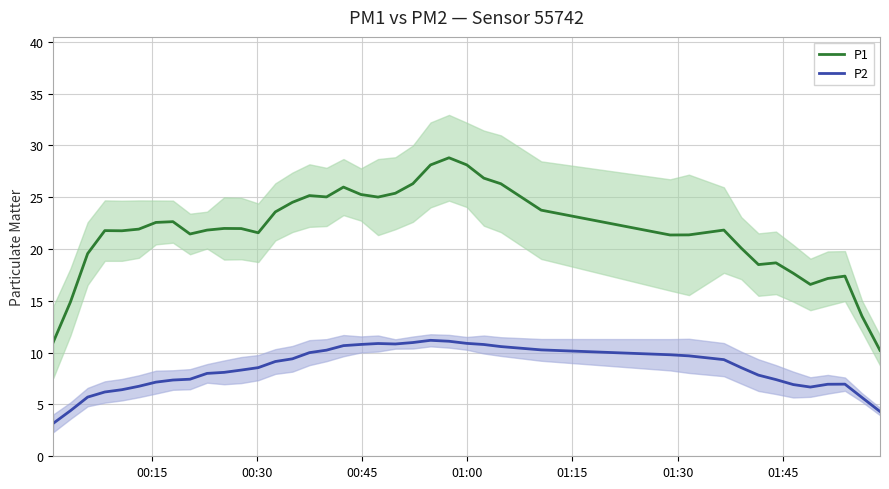

What is the highest value of the P2 series?

11.2